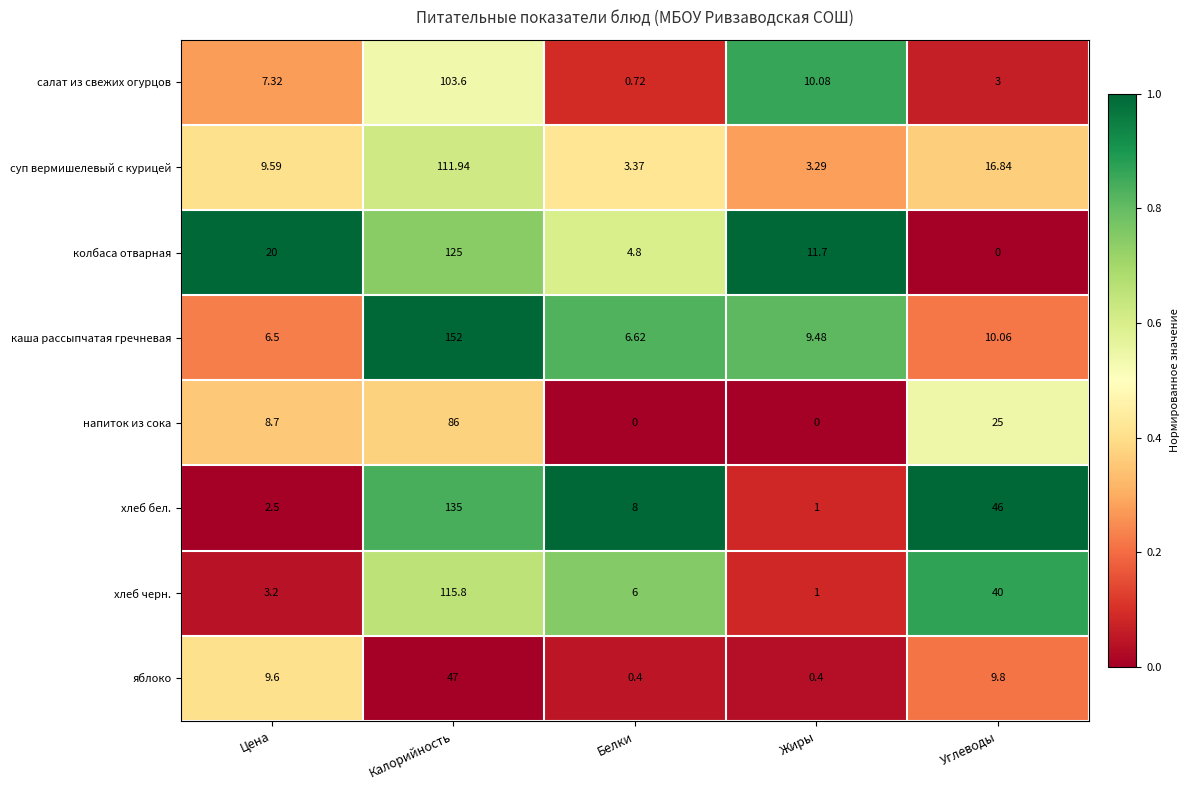

At which label does каша рассыпчатая гречневая first exceed 9?

Калорийность